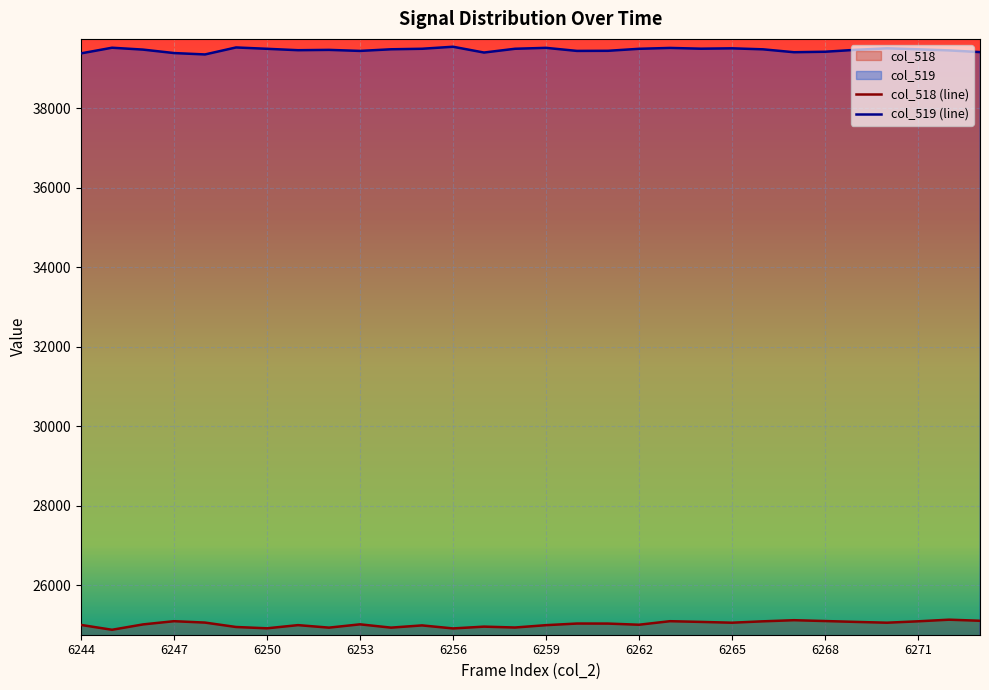

The value of col_518 (line) at 22 is 25088. True or false?

True